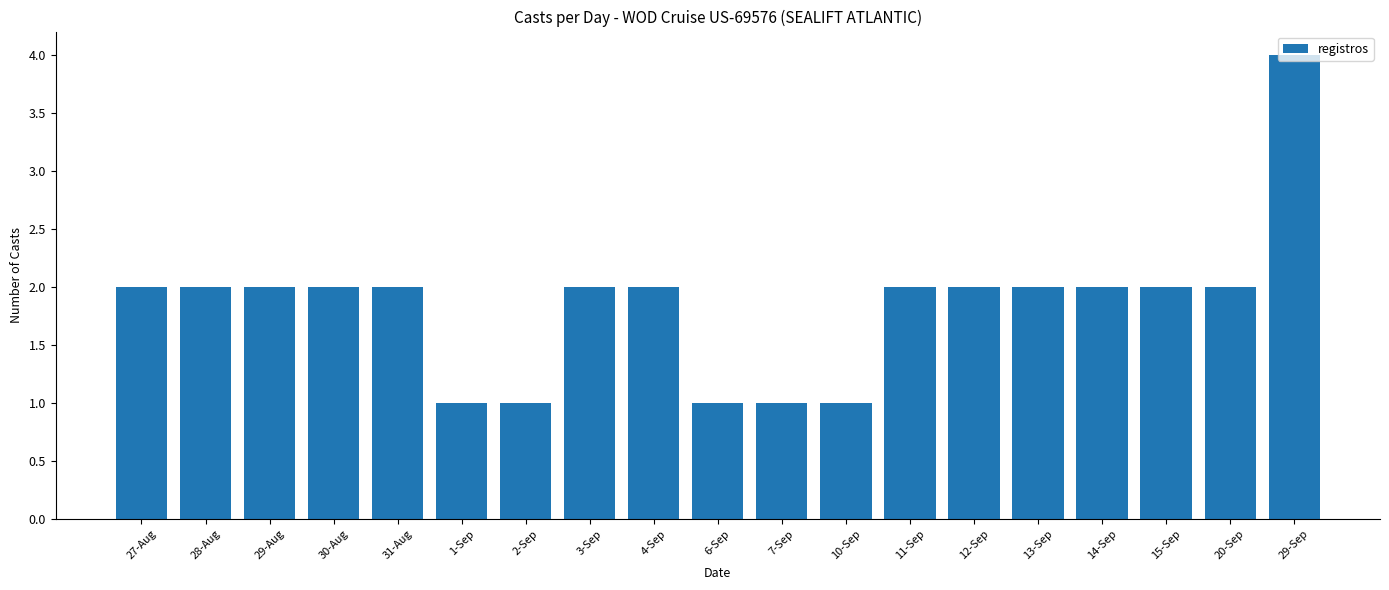

Is it true that the value at 2-Sep is 1?

True